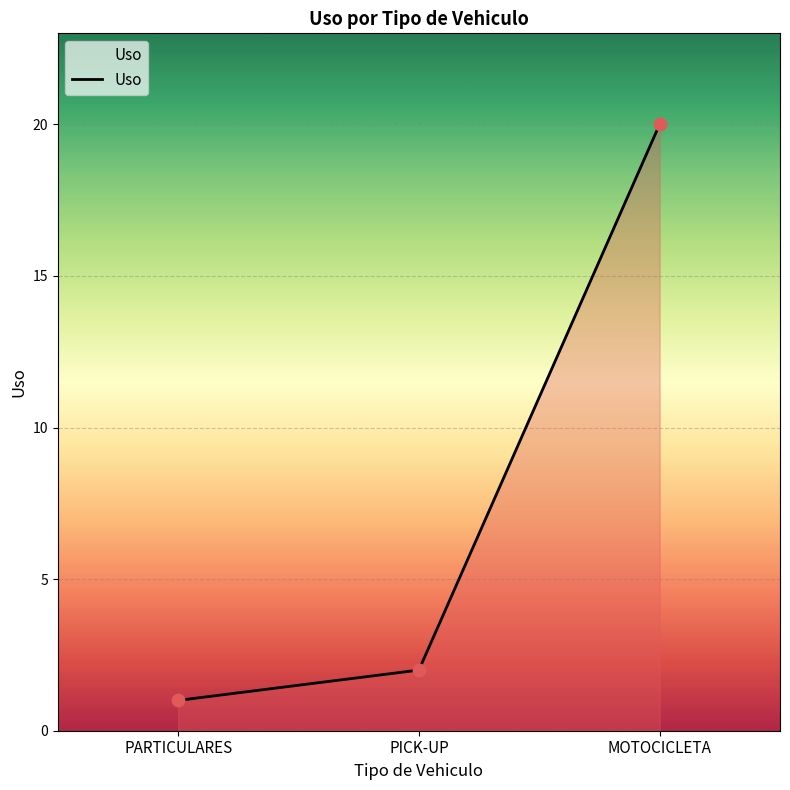

What is the change in value from PARTICULARES to PICK-UP?

+1